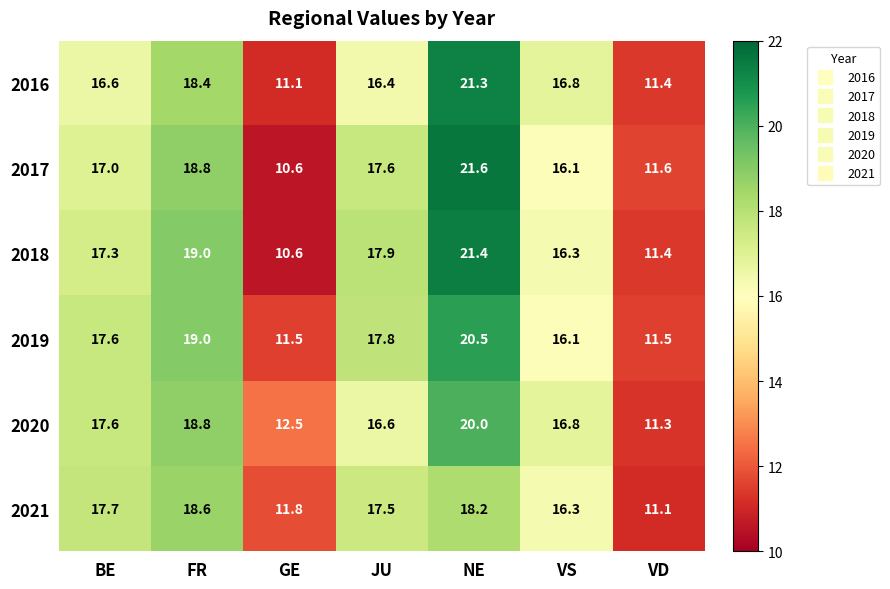

What is the average value of the 2017 series?

16.2